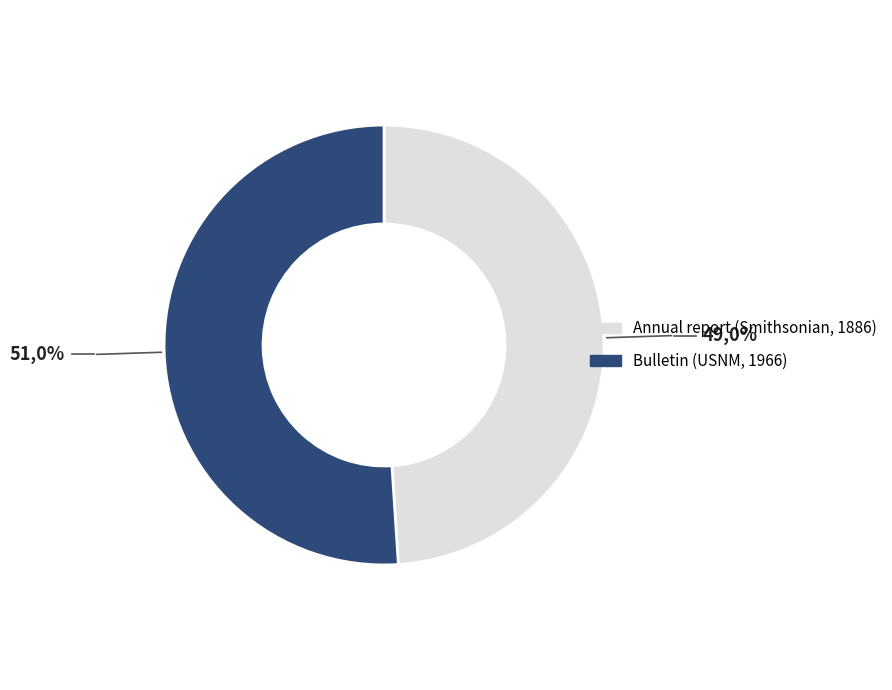

Which has a higher value, Bulletin (USNM, 1966) or Annual report (Smithsonian, 1886)?

Bulletin (USNM, 1966)